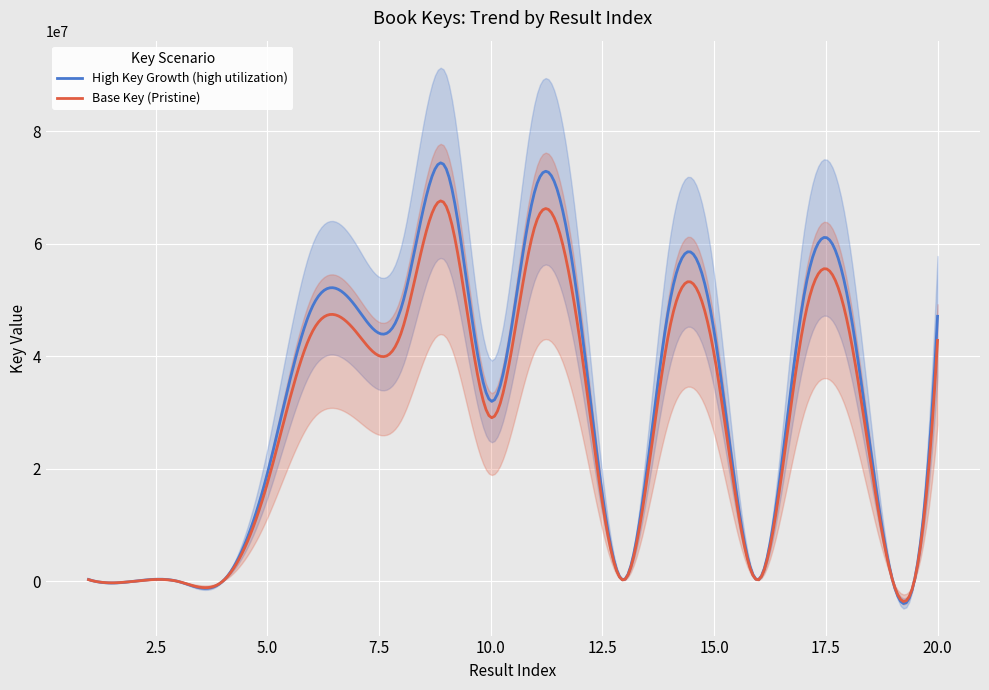

True or false: Key and Result intersect in this chart.

False